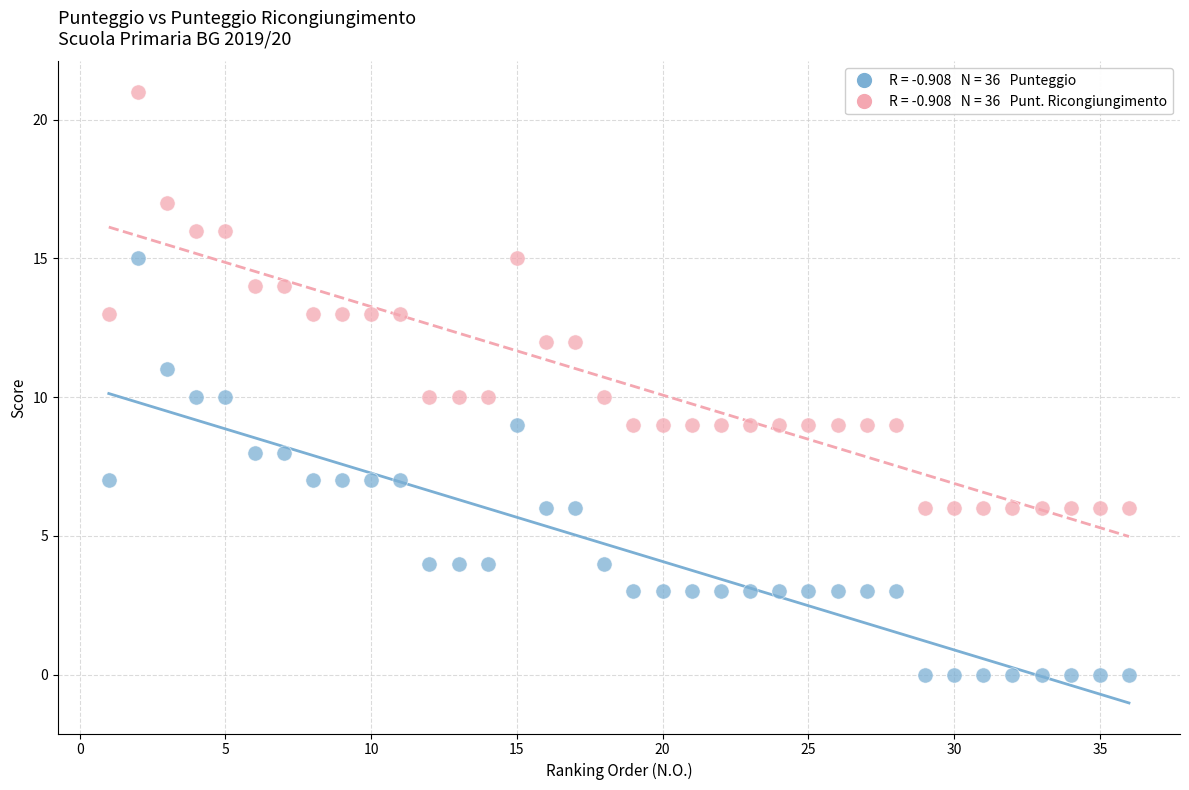

Across all data points, what is the range of X values (max minus min)?

35